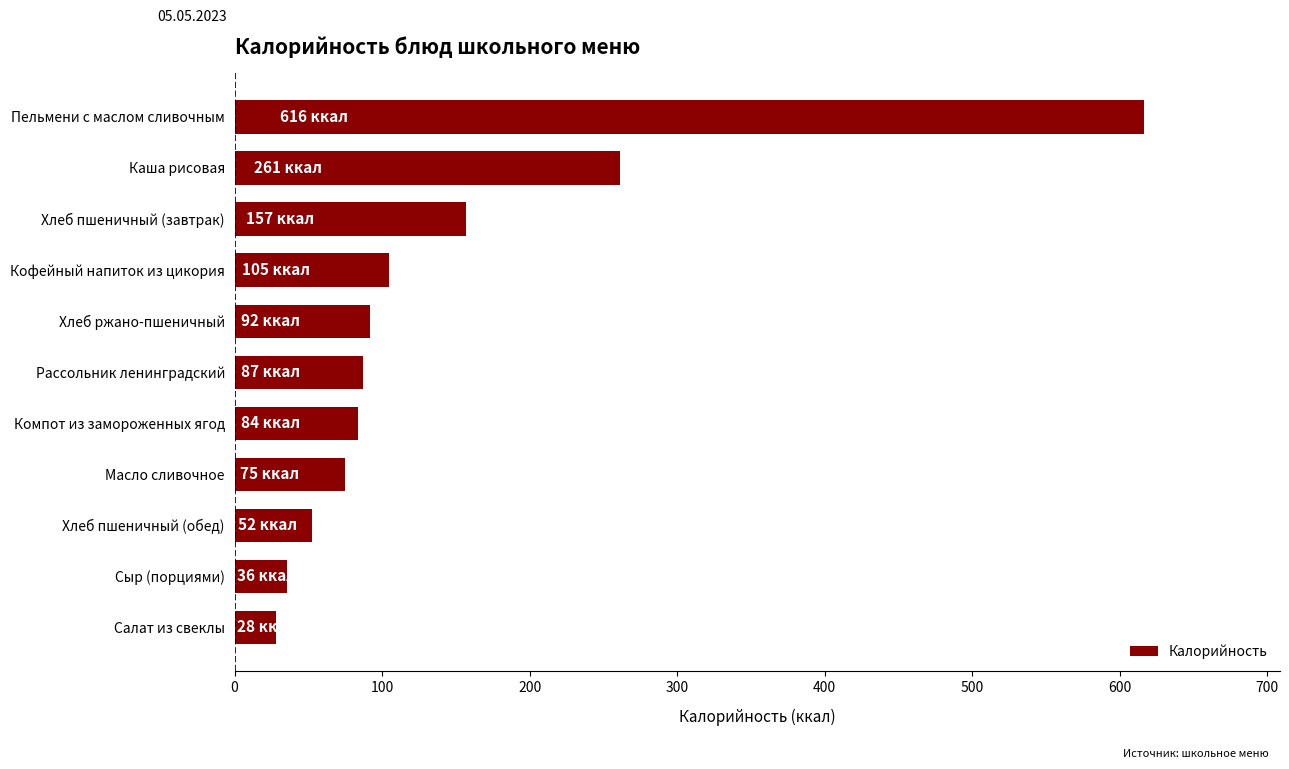

Where is the data nearest to the value 322?

Каша рисовая